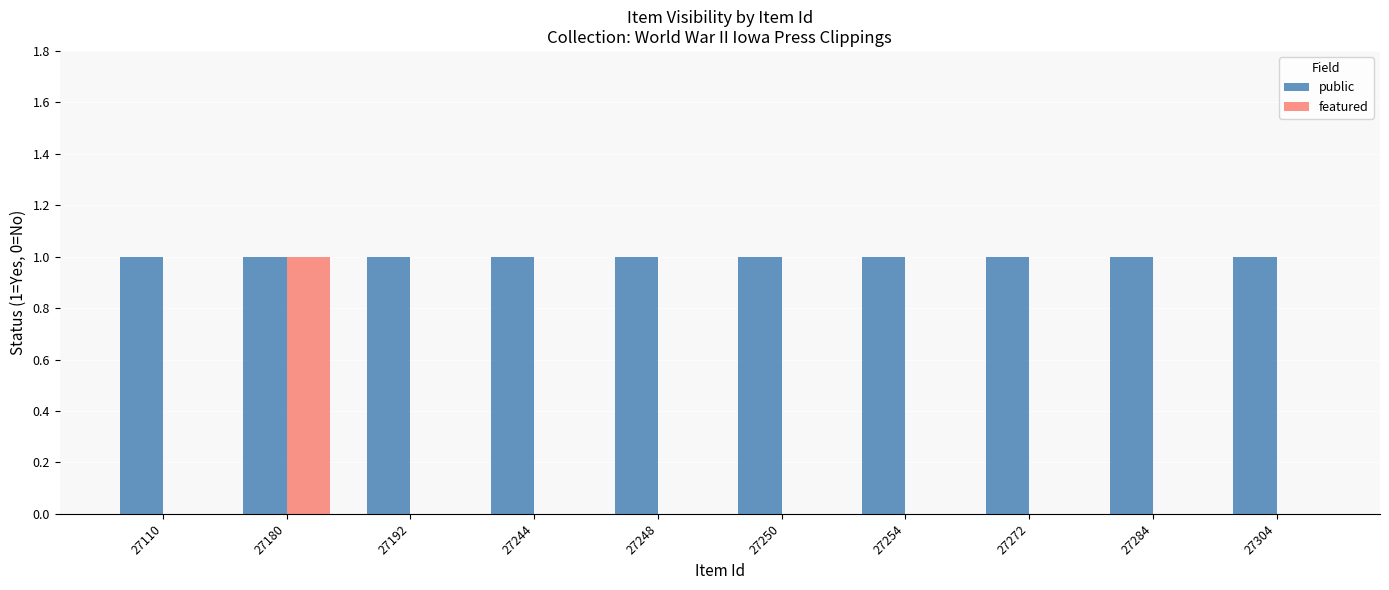

How many series are shown in this chart?

2